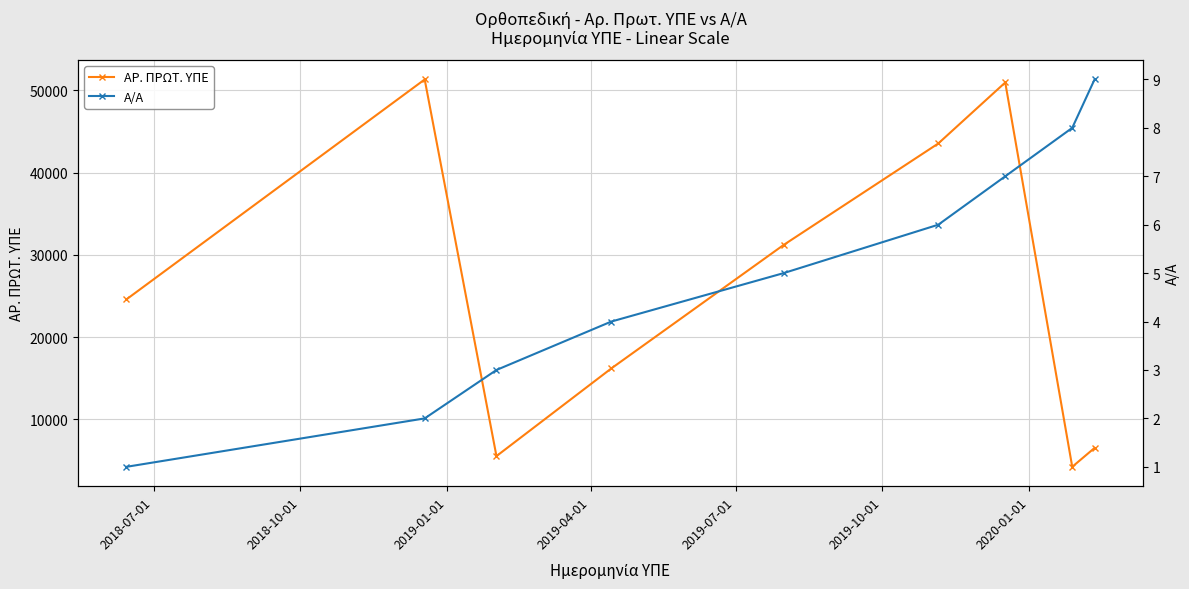

True or false: ΑΡ. ΠΡΩΤ. ΥΠΕ and Α/Α cross at least once.

False